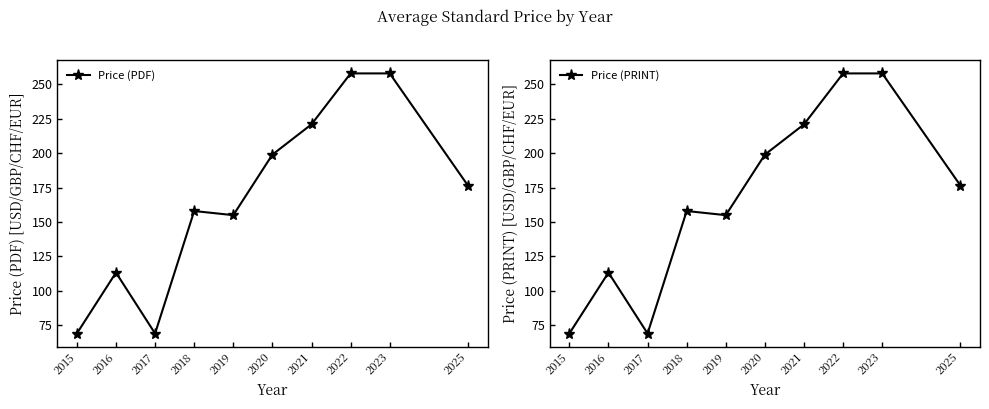

List the series in order of their peak value, highest first.

Price (PDF), Price (PRINT)